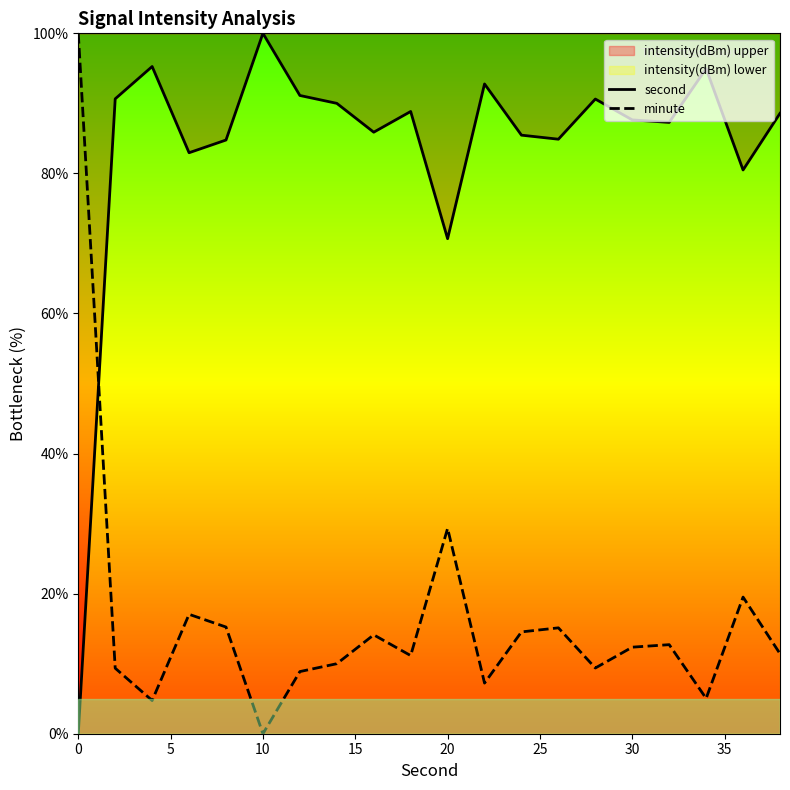

Reading right to left, transcribe all the data shown in this chart.

second: 88.6	80.5	95.0	87.3	87.6	90.6	84.9	85.5	92.8	70.7	88.8	85.9	90.0	91.1	100.0	84.8	83.0	95.3	90.6	0.0
minute: 11.4	19.5	5.0	12.7	12.4	9.4	15.1	14.5	7.2	29.3	11.2	14.1	10.0	8.9	0.0	15.2	17.0	4.7	9.4	100.0